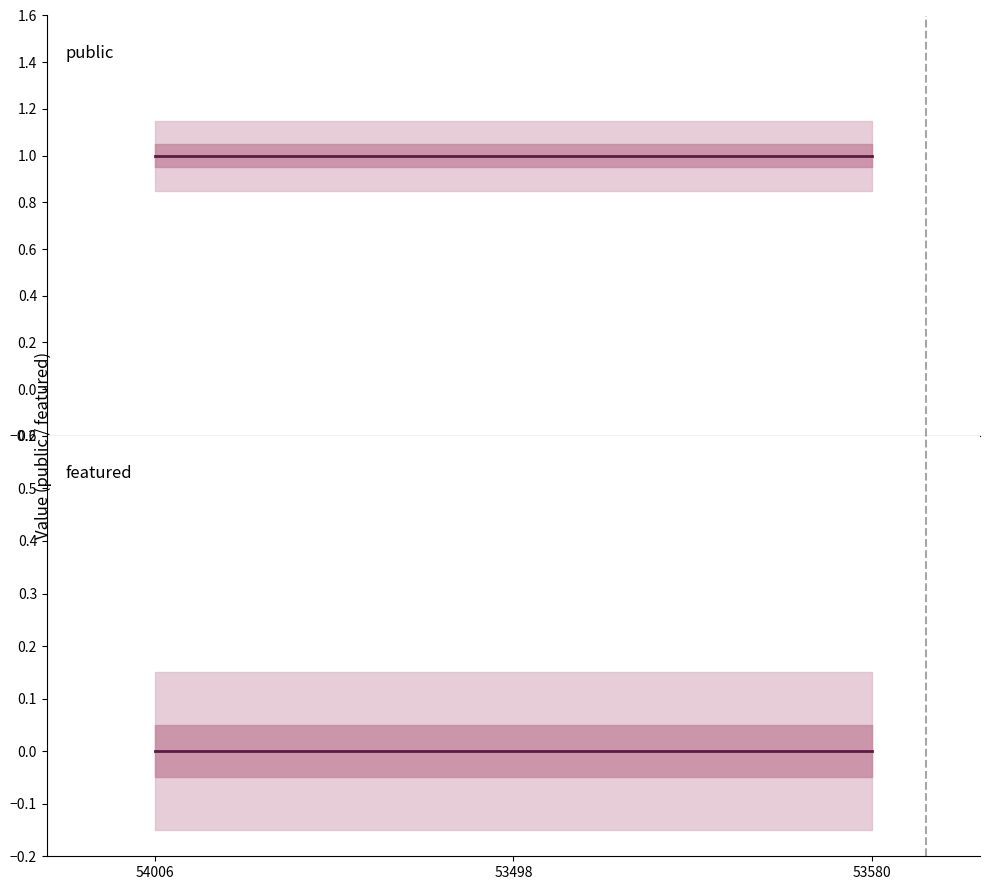

Reading left to right, extract all data points from this chart.

public: 1	1	1
featured: 0	0	0